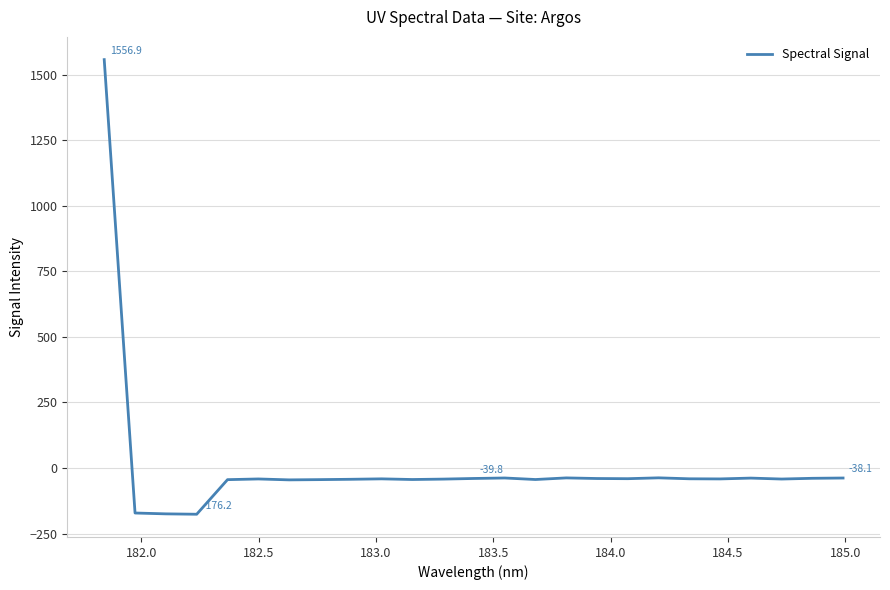

What is the smallest value displayed?

-176.2